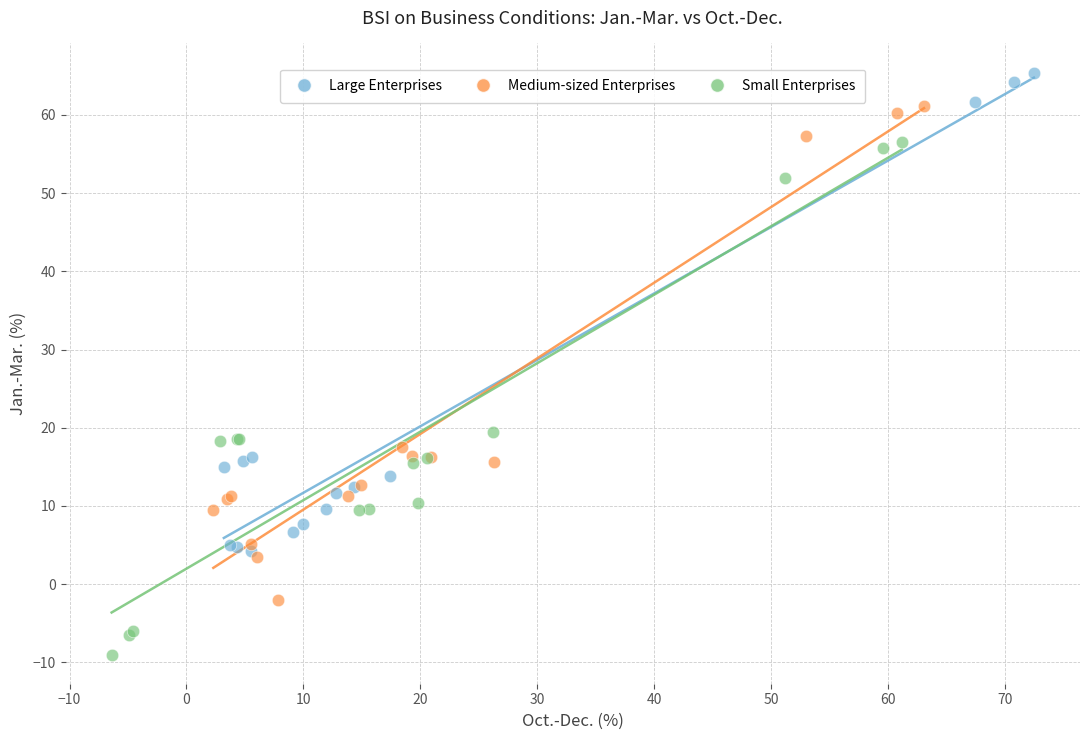

Which series has the largest Y range (max minus min)?

Small Enterprises